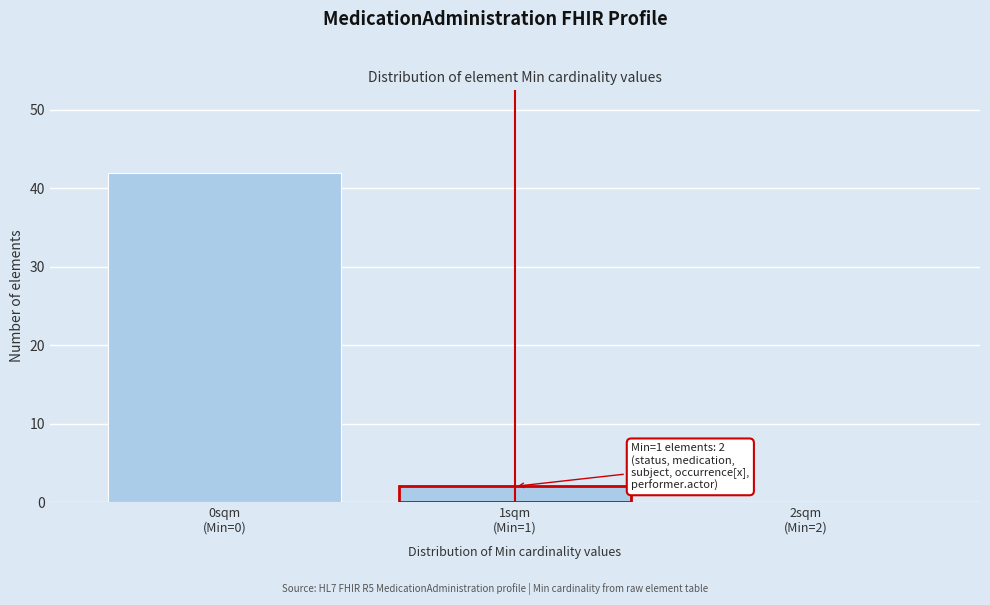

What is the sum of all values?

44